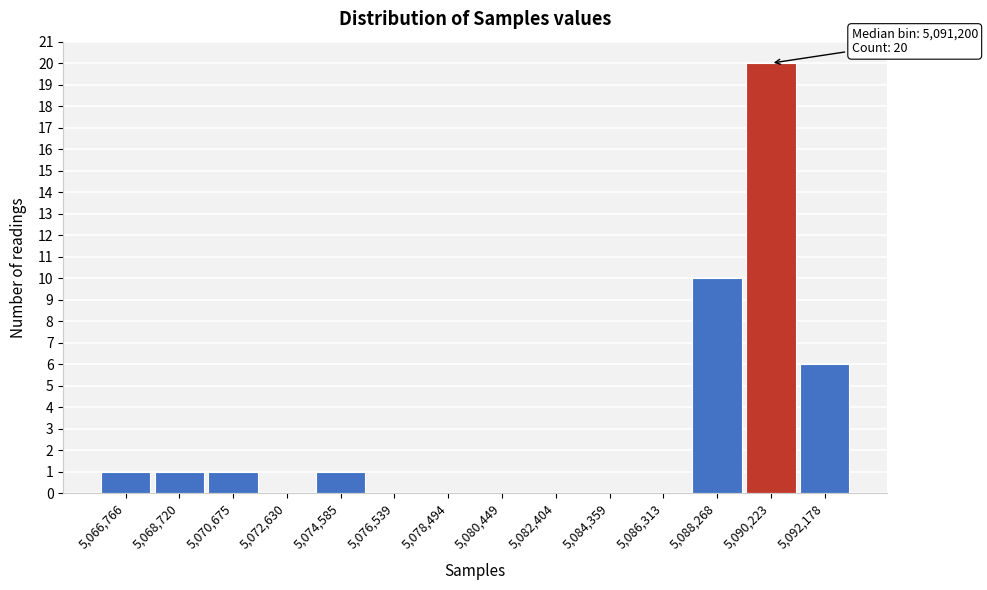

Reading left to right, list all the values displayed in this chart.

5,066,766=1	5,068,720=1	5,070,675=1	5,072,630=0	5,074,585=1	5,076,539=0	5,078,494=0	5,080,449=0	5,082,404=0	5,084,359=0	5,086,313=0	5,088,268=10	5,090,223=20	5,092,178=6